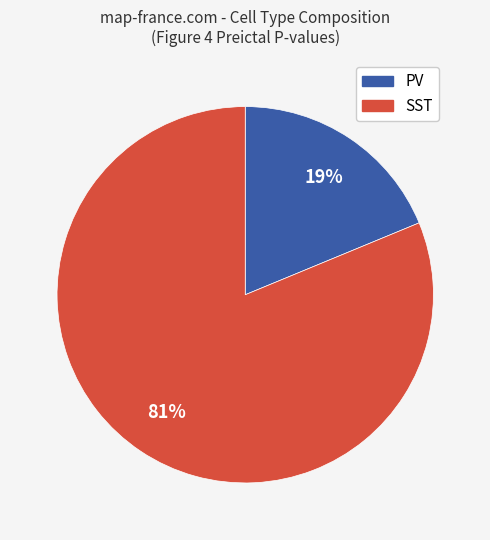

To the nearest percent, what is the combined percentage of SST and PV?

100%